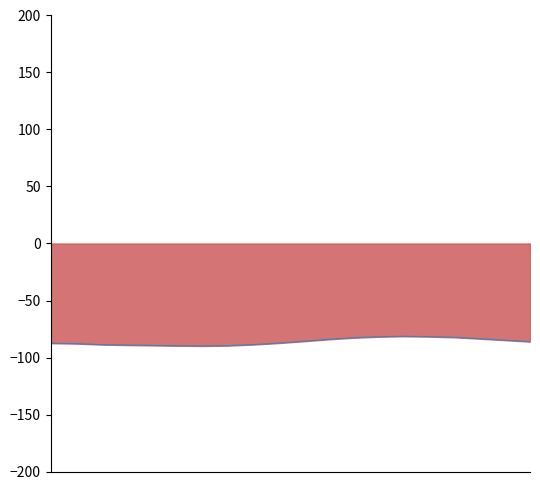

Rank the categories by value from highest to lowest.

14:00, 15:00, 13:00, 16:00, 12:00, 17:00, 11:00, 18:00, 10:00, 19:00, 09:00, 00:00, 01:00, 02:00, 08:00, 03:00, 04:00, 07:00, 05:00, 06:00